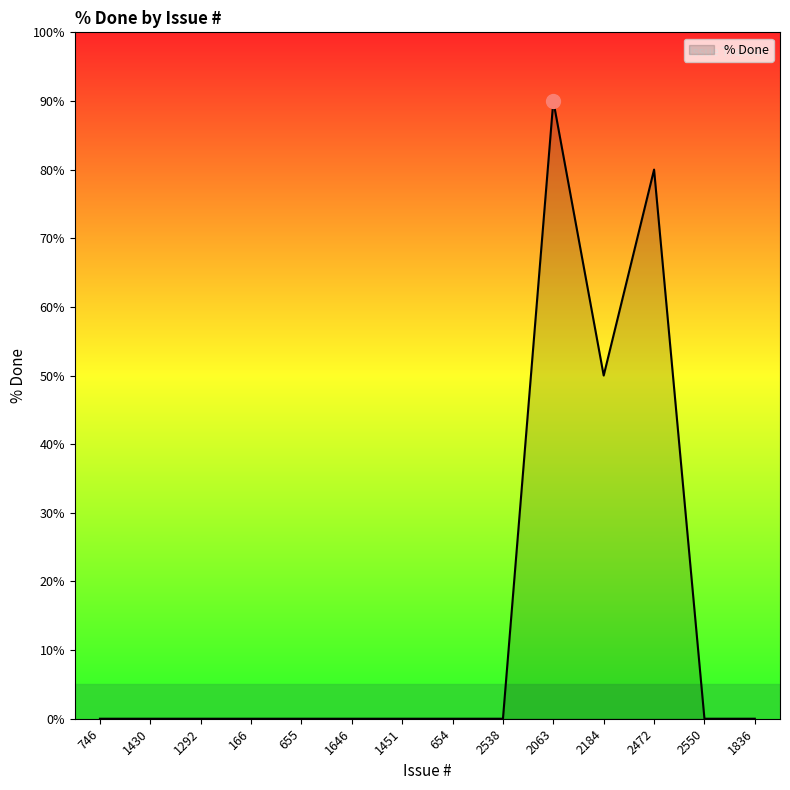

What position from the left is 1451?

7